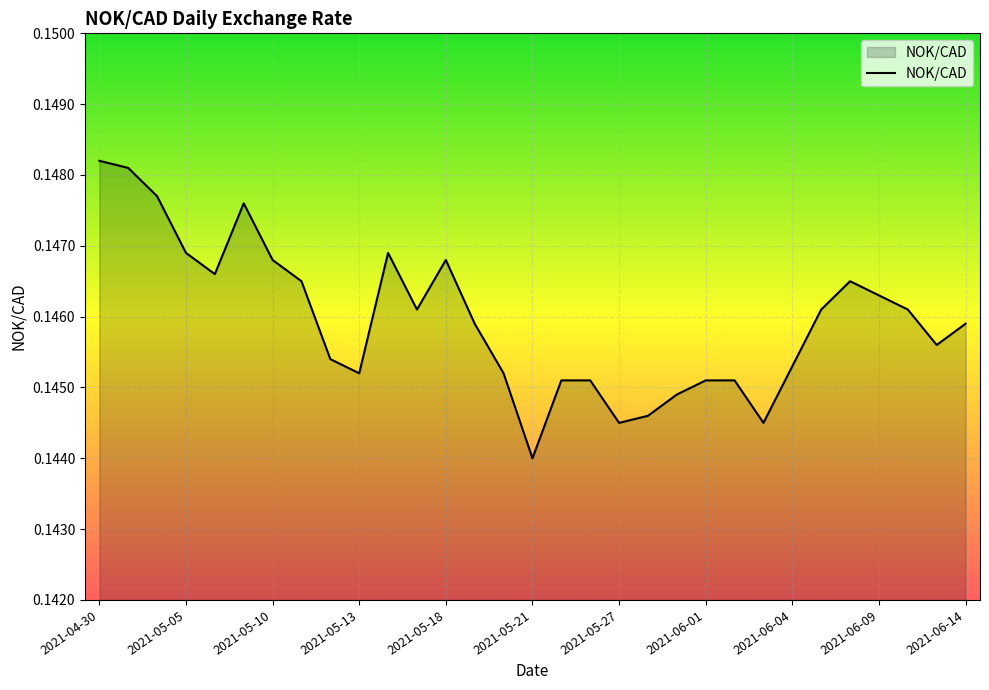

What is the minimum value shown in the chart?

0.1